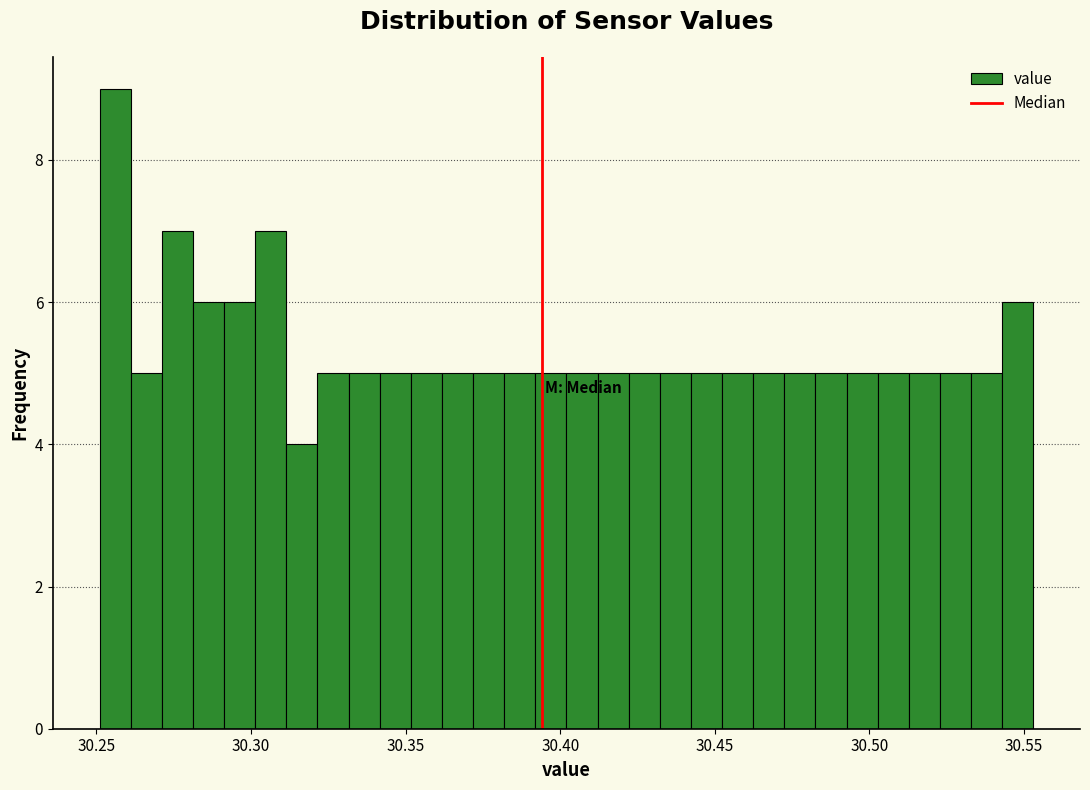

Read against the x-axis, roughly where is the centre of the tallest bar?

30.255